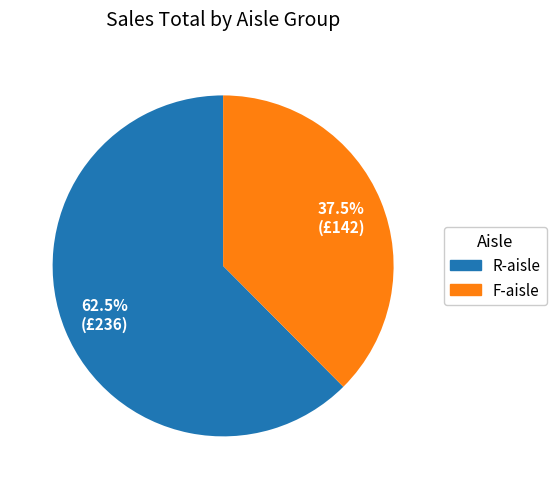

Does any single category account for the majority?

Yes